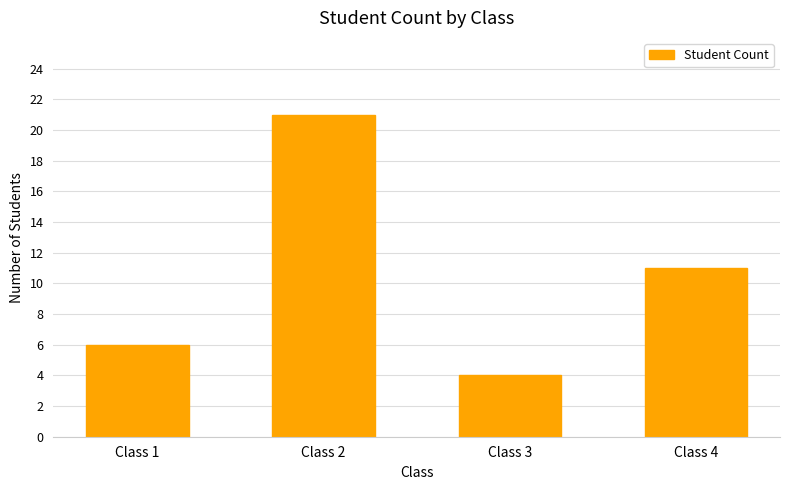

Reading left to right, transcribe all the data shown in this chart.

Class 1=6	Class 2=21	Class 3=4	Class 4=11